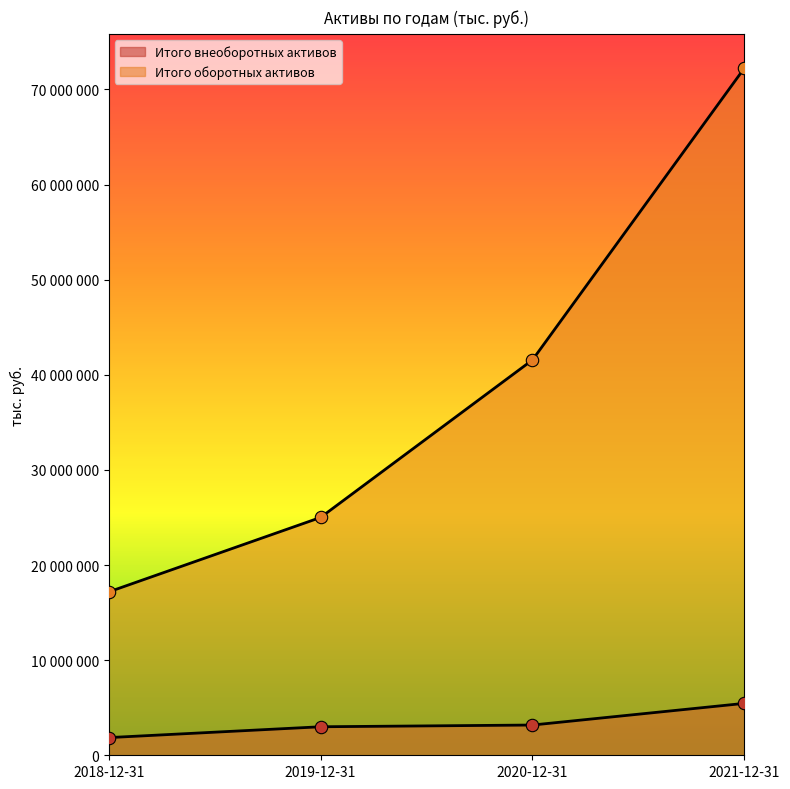

At how many categories does at least one series exceed 29616121?

2